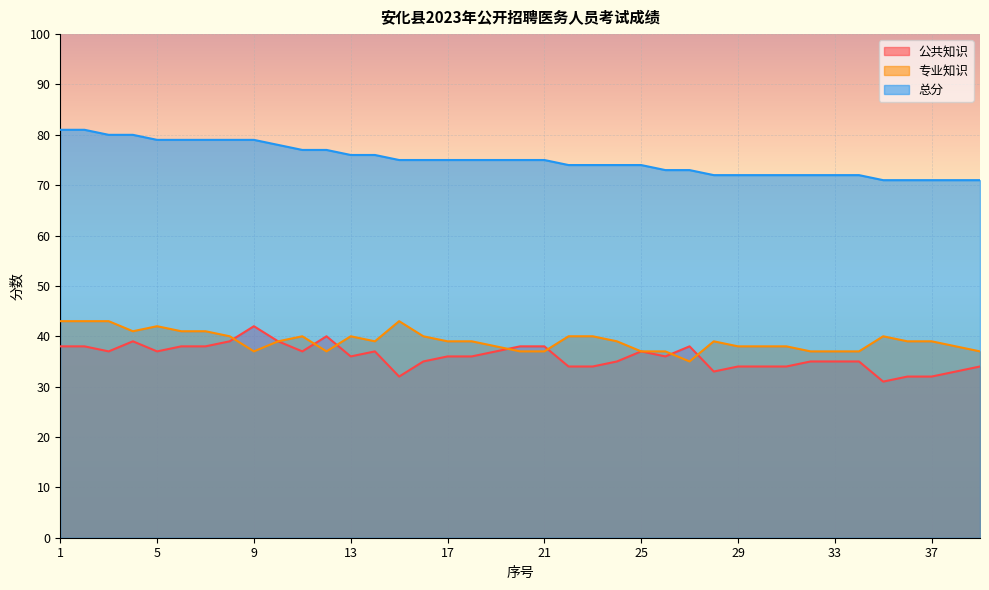

Where is the first local minimum for 公共知识?

3